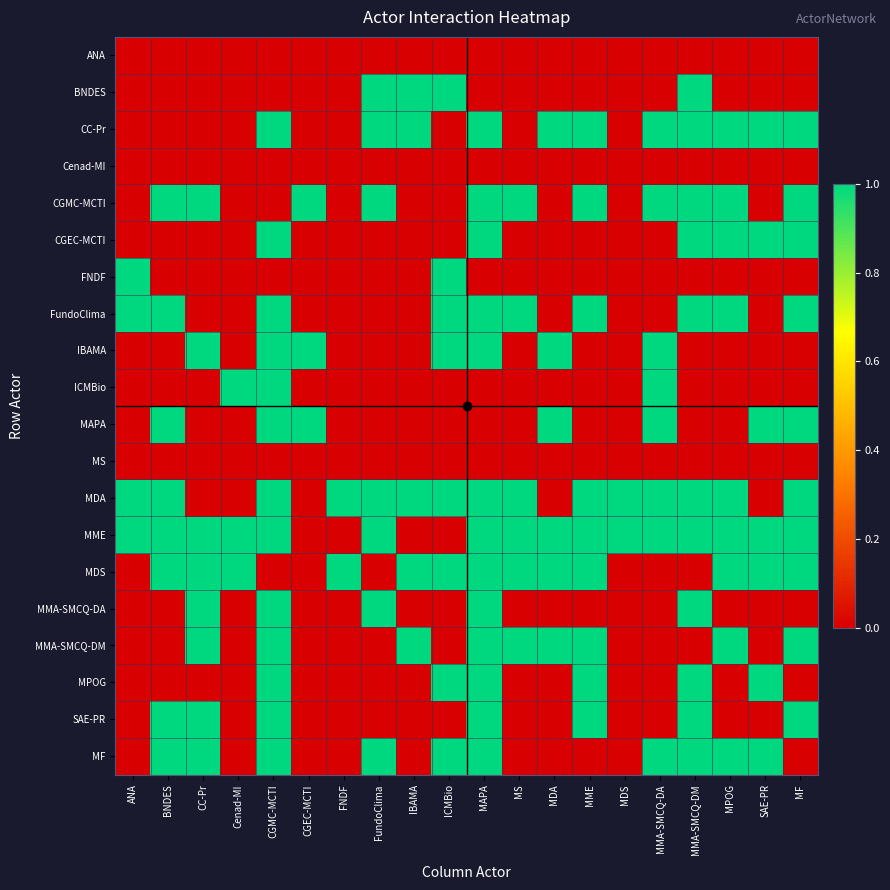

List the series in order of their peak value, lowest first.

ANA, Cenad-MI, MS, BNDES, CC-Pr, CGMC-MCTI, CGEC-MCTI, FNDF, FundoClima, IBAMA, ICMBio, MAPA, MDA, MME, MDS, MMA-SMCQ-DA, MMA-SMCQ-DM, MPOG, SAE-PR, MF